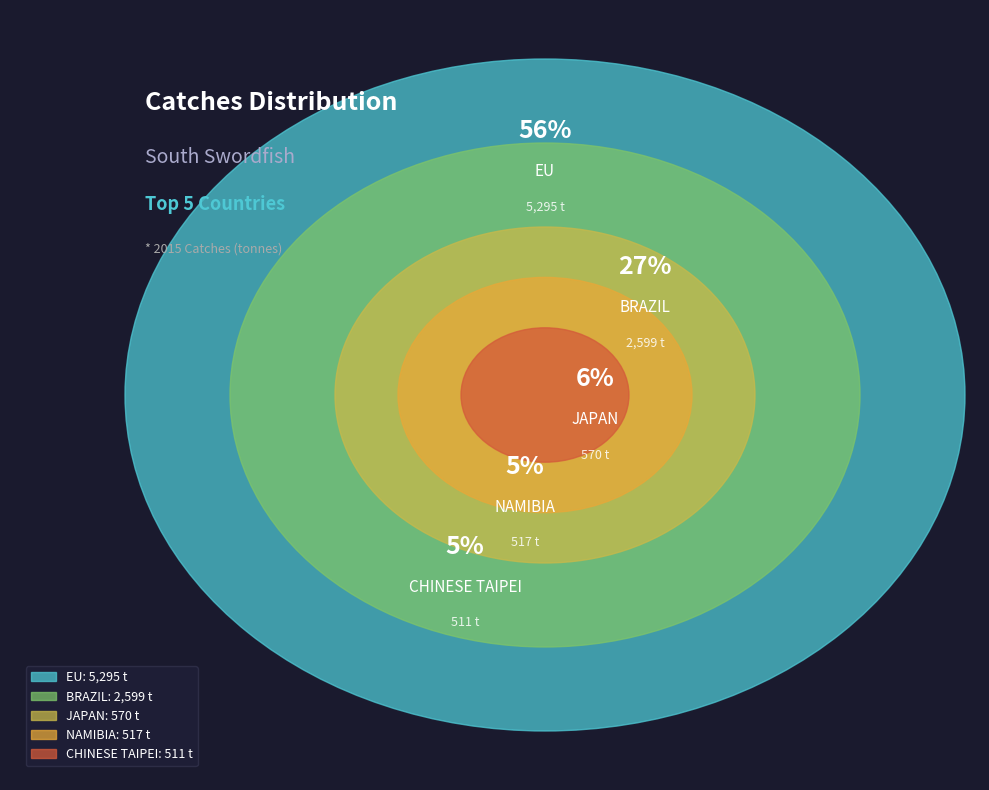

Which category has the smallest portion of the pie?

CHINESE TAIPEI